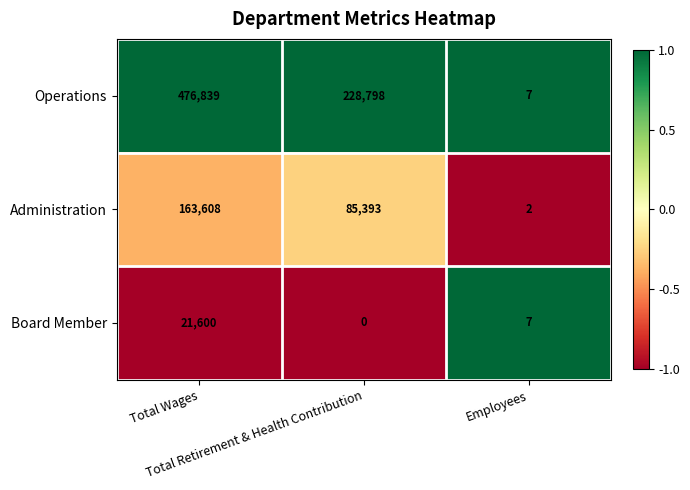

Which category has the lowest value across all series?

Total Retirement & Health Contribution